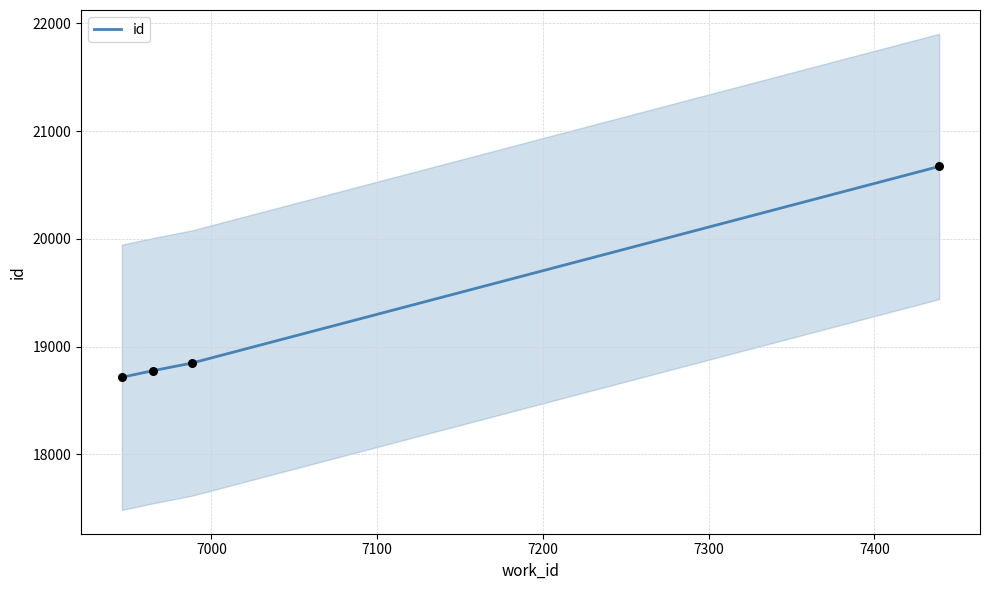

Which has a higher value, 7200 or 7100?

7200